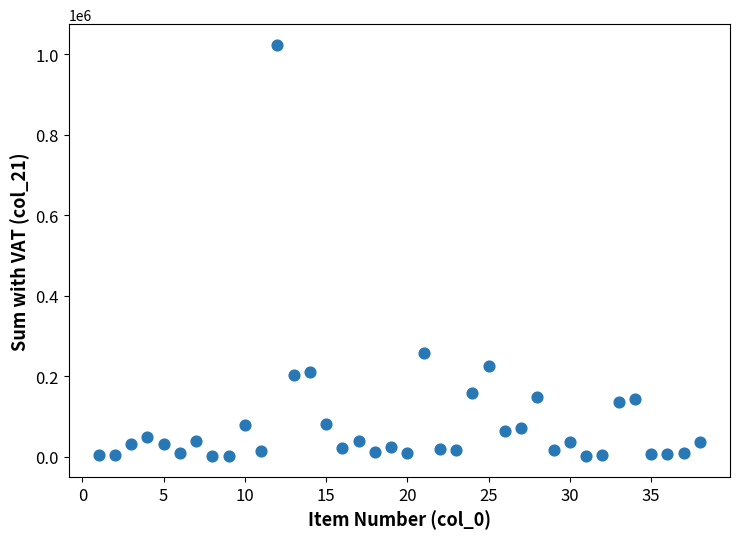

What Y value in the scatter plot is closest to 512410?

258432.0